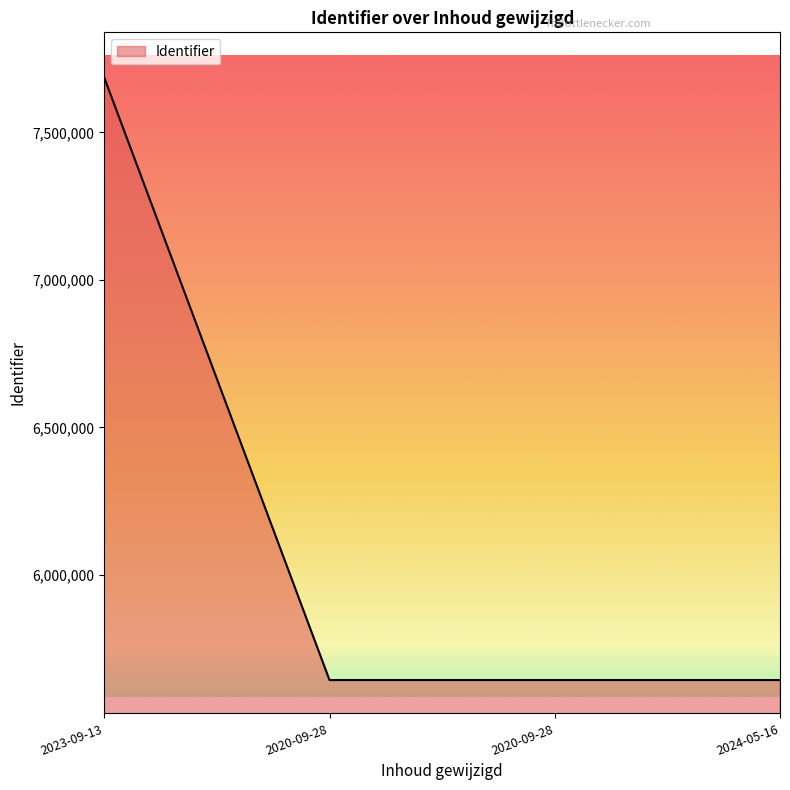

Is this an area chart (filled region under the line)?

Yes